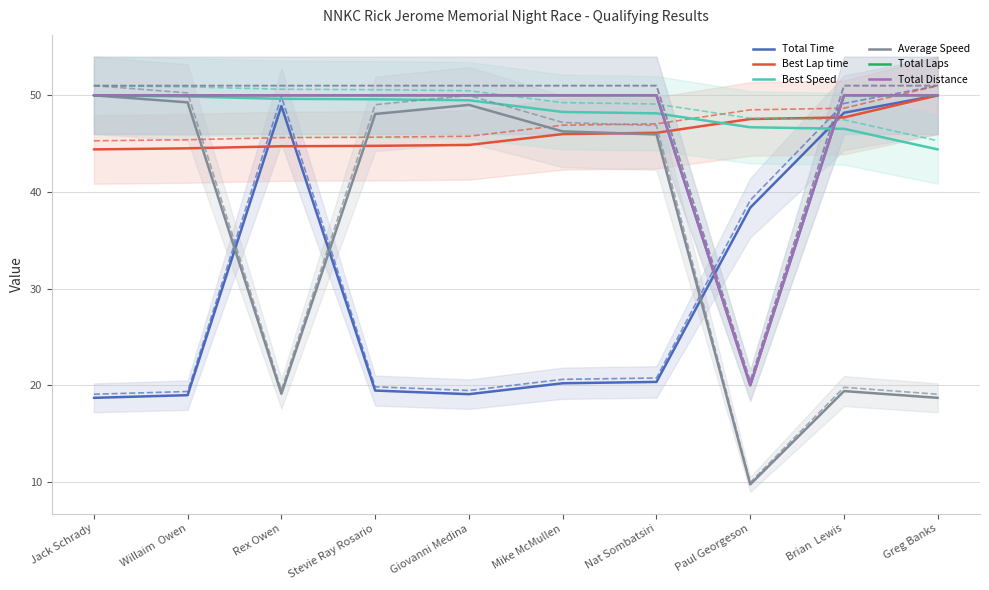

What is the value of the Average Speed point at the 8th from the left?

9.7